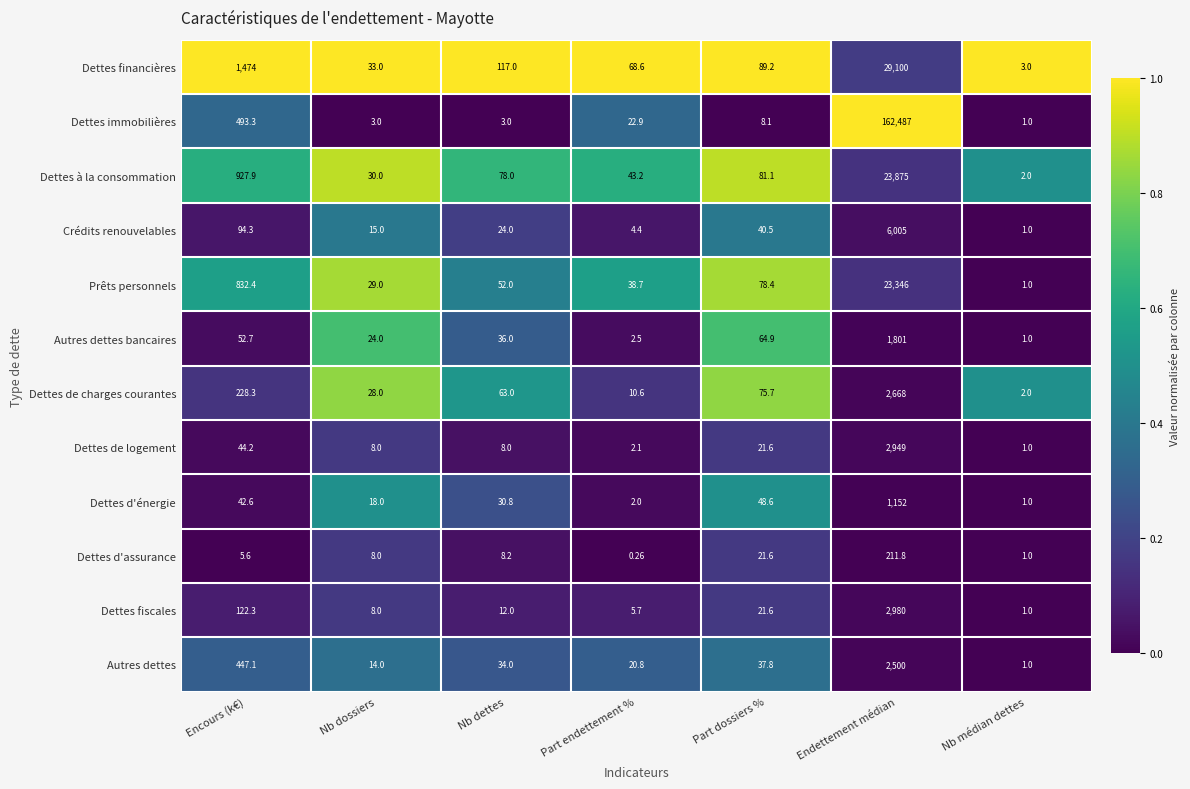

Which category has the highest value in the Dettes financières series?

Endettement médian